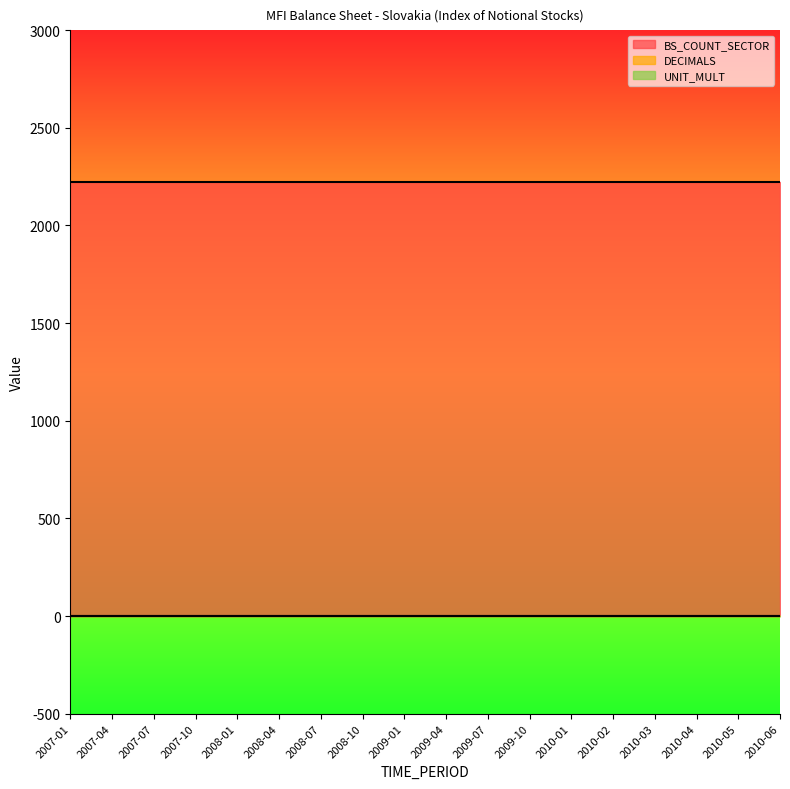

At how many categories does at least one series exceed 1910?

18